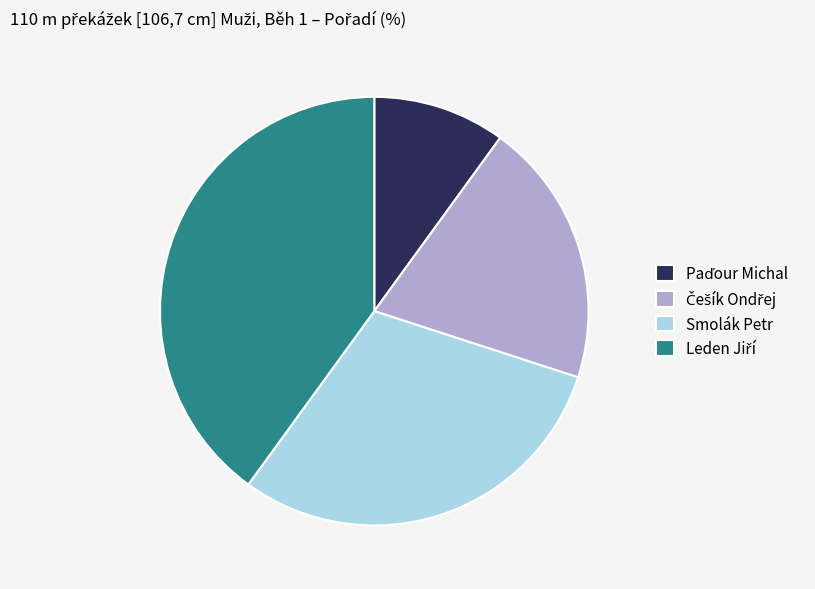

Does any single category account for the majority?

No